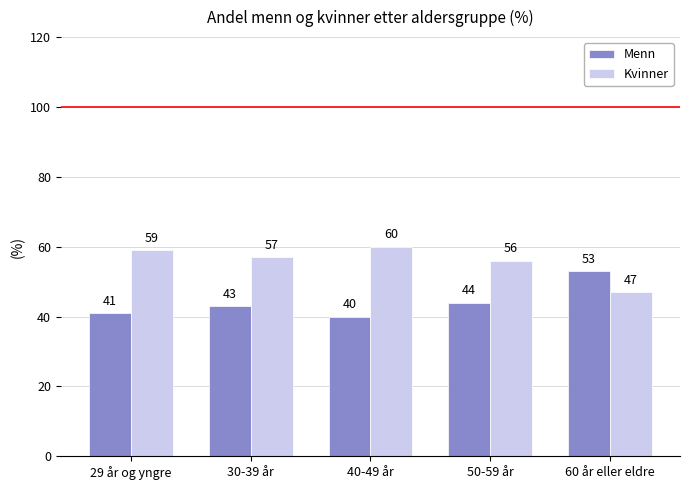

What is the maximum value shown in the chart?

60